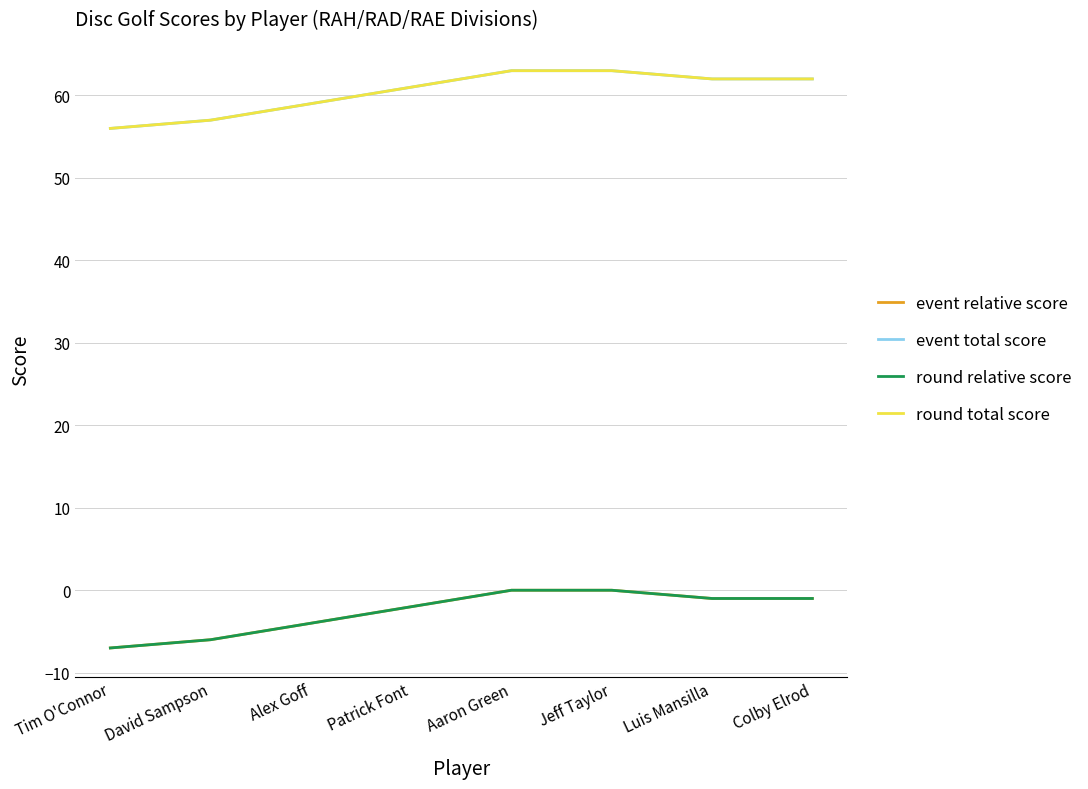

True or false: round relative score and event total score intersect in this chart.

False